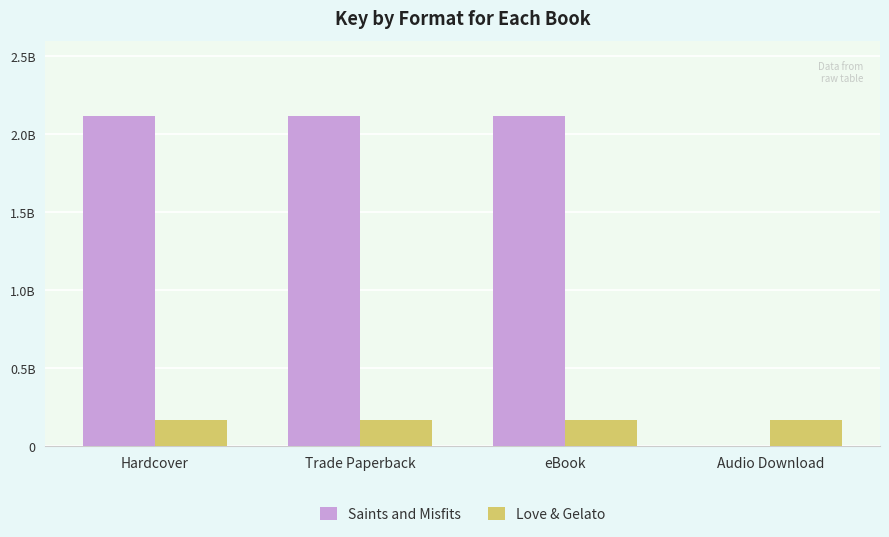

What are all the series names shown in the legend?

Saints and Misfits, Love & Gelato